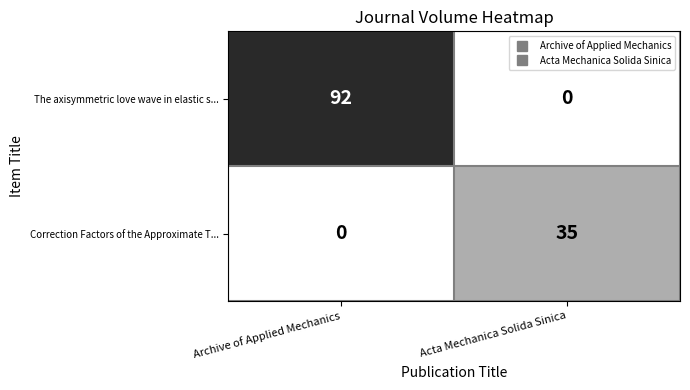

What is the sum of the The axisymmetric love wave in elastic s... values at Archive of Applied Mechanics and Acta Mechanica Solida Sinica?

92